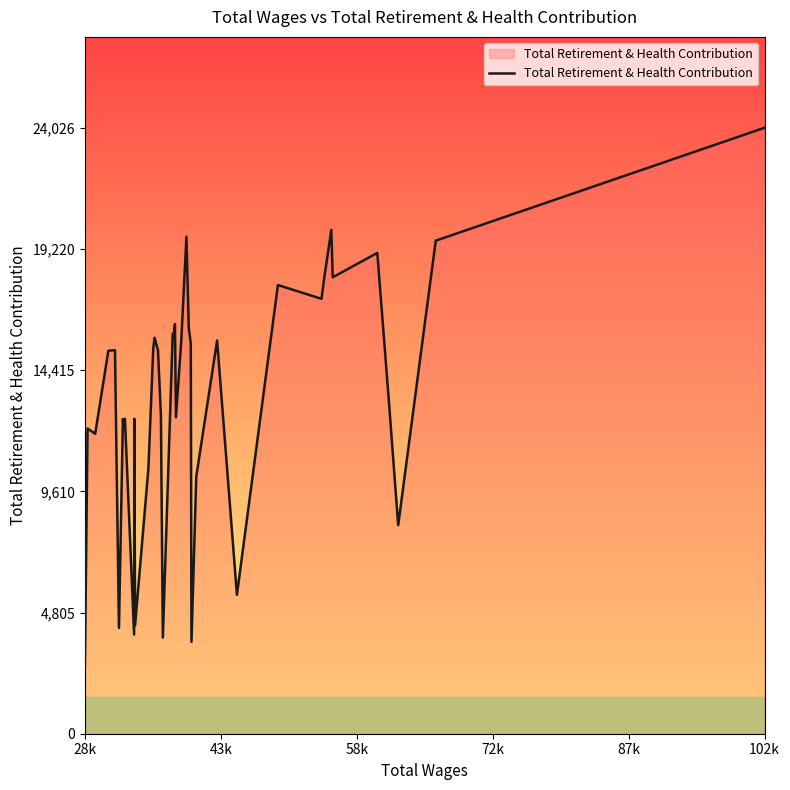

What is the smallest value displayed?

2682